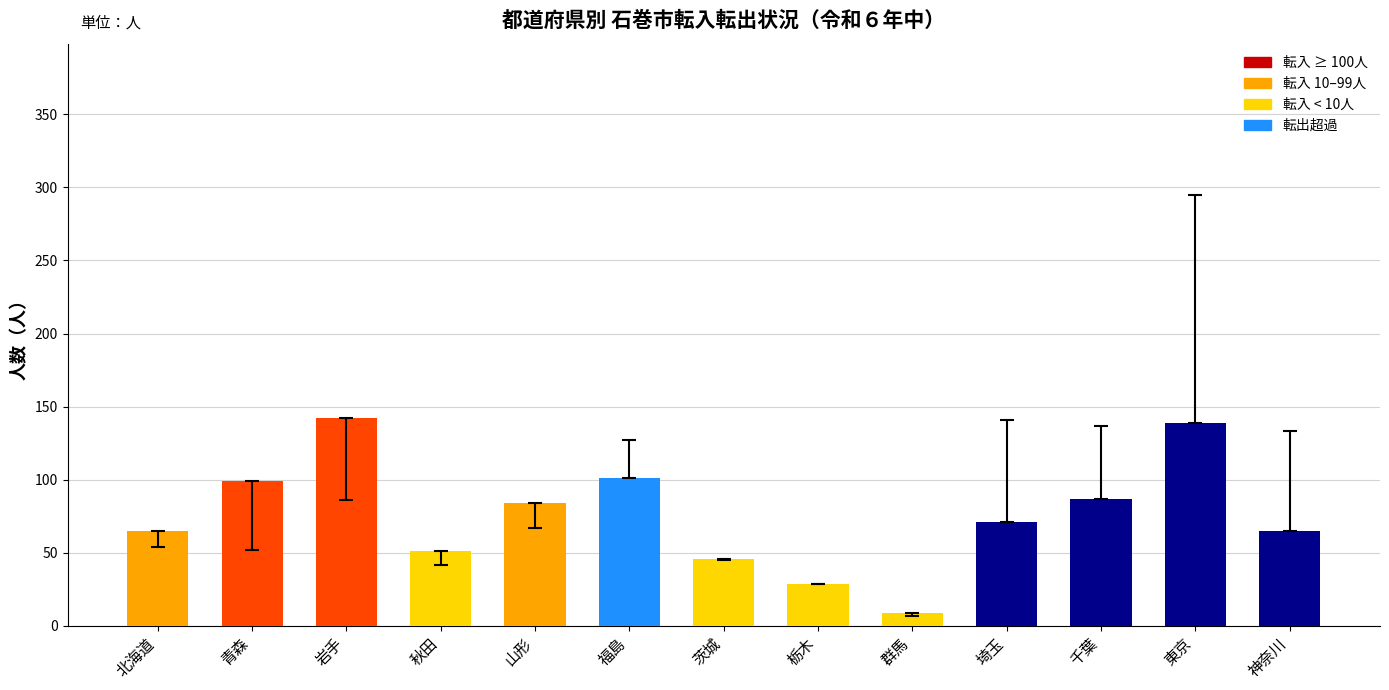

At which category does the chart reach its minimum across all series?

群馬